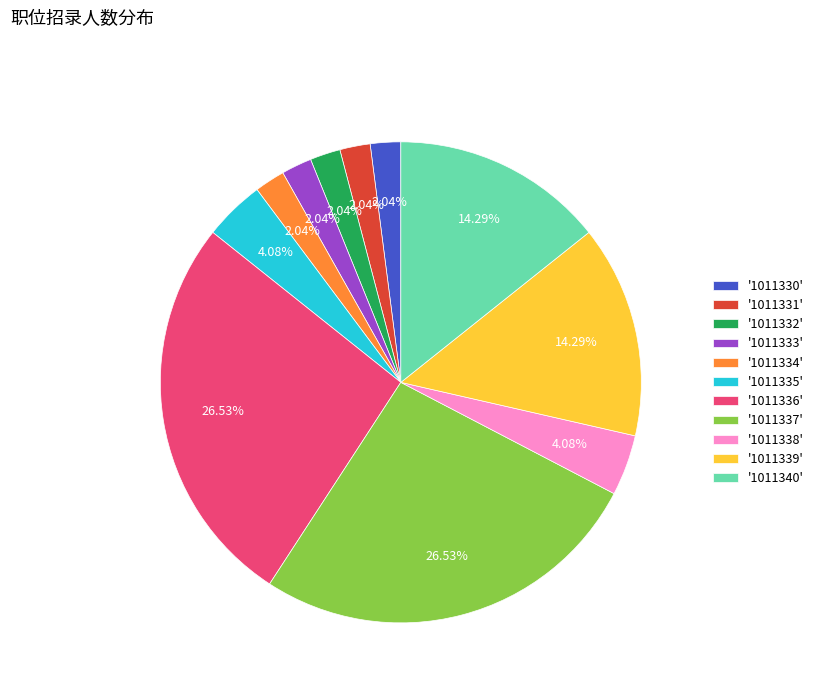

Do '1011332' and '1011335' together represent more than half of the pie?

No